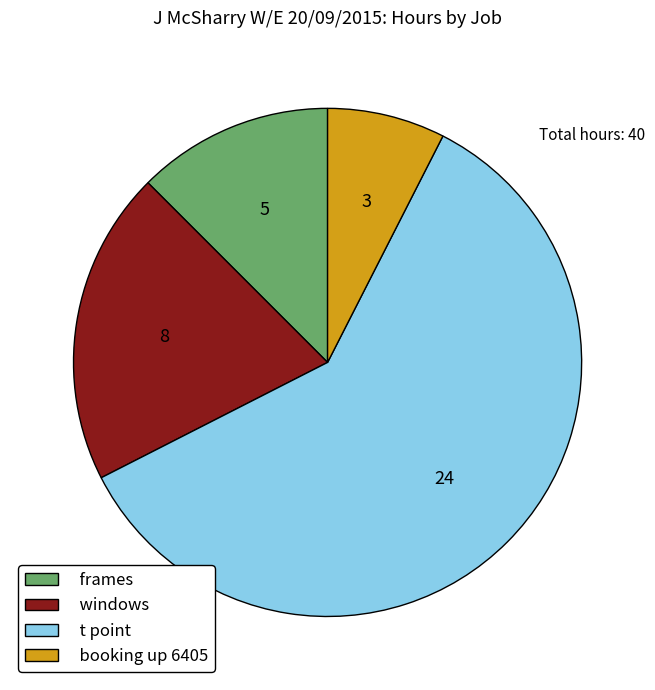

What is the majority slice?

t point